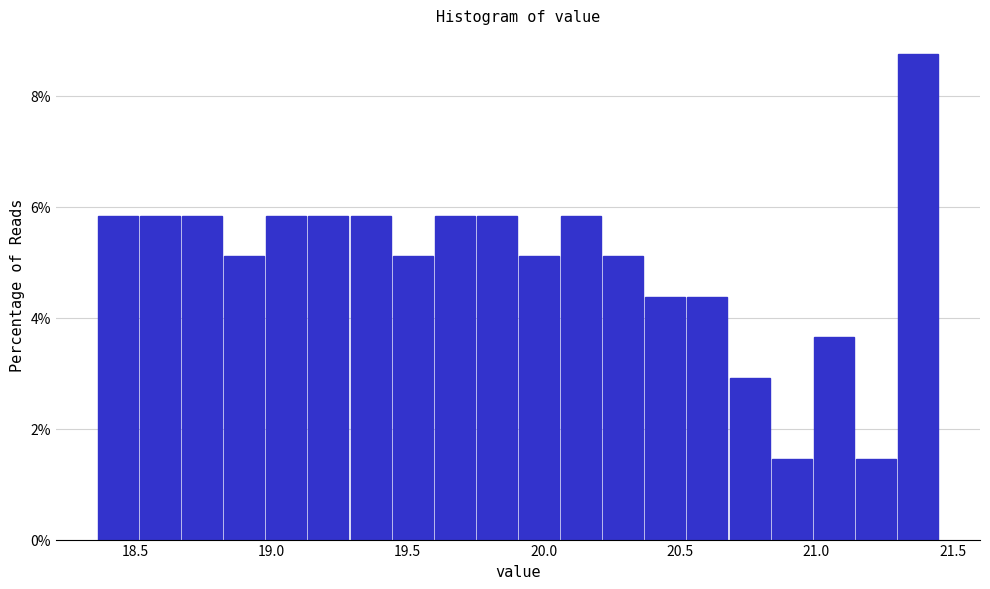

Around what value on the x-axis is the tallest bar? Give the approximate position of its centre, as read against the axis.

21.35